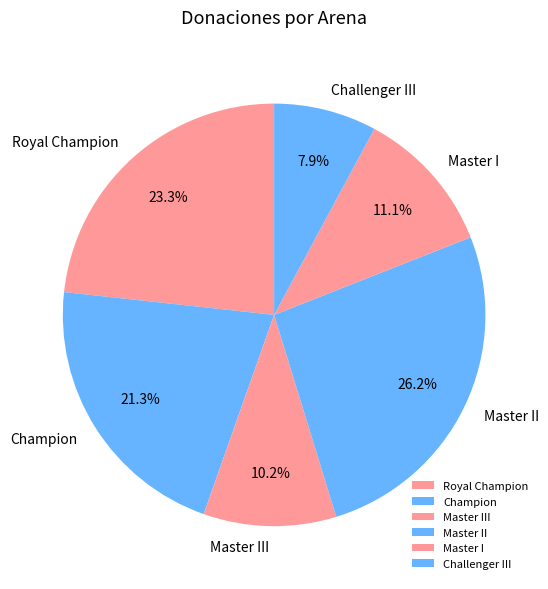

Which has a higher value, Master III or Royal Champion?

Royal Champion